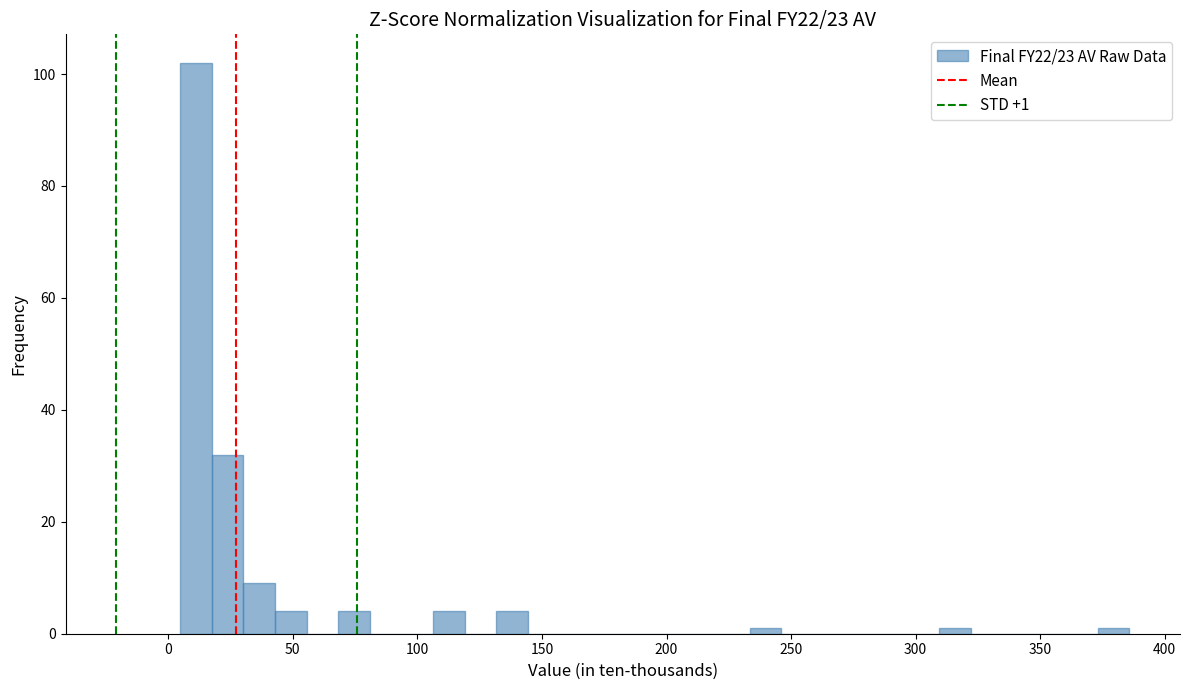

Around what value on the x-axis is the tallest bar? Give the approximate position of its centre, as read against the axis.

10